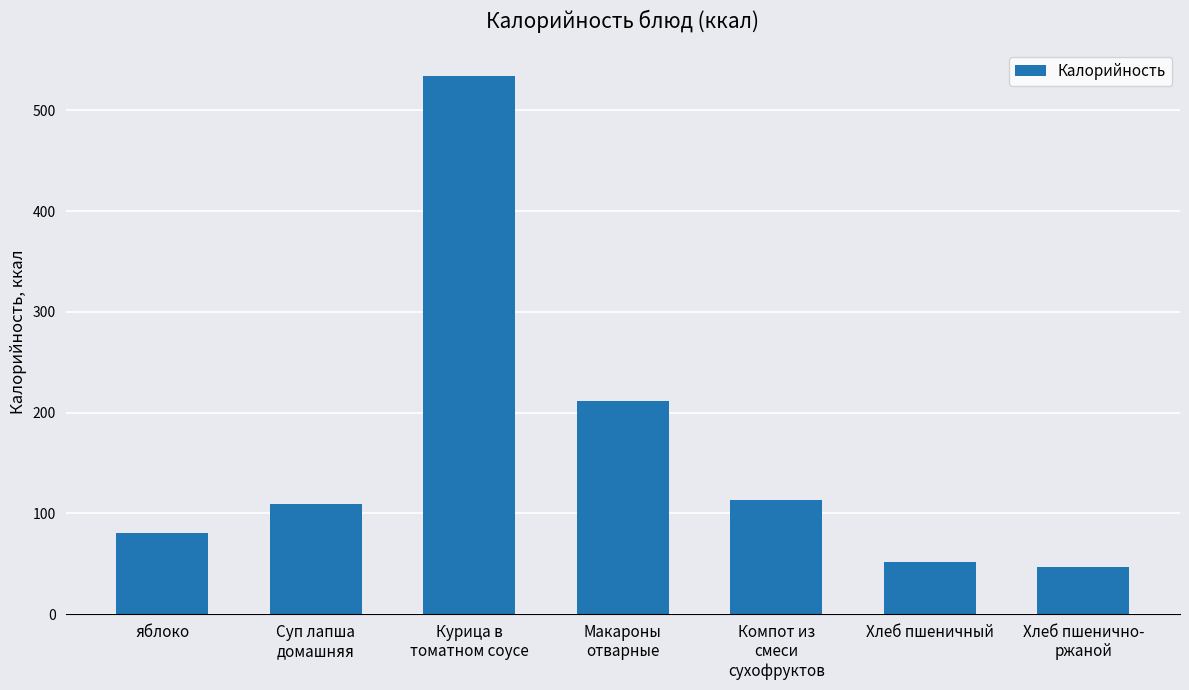

What is the label of the 1st bar from the right?

Хлеб пшенично-
ржаной